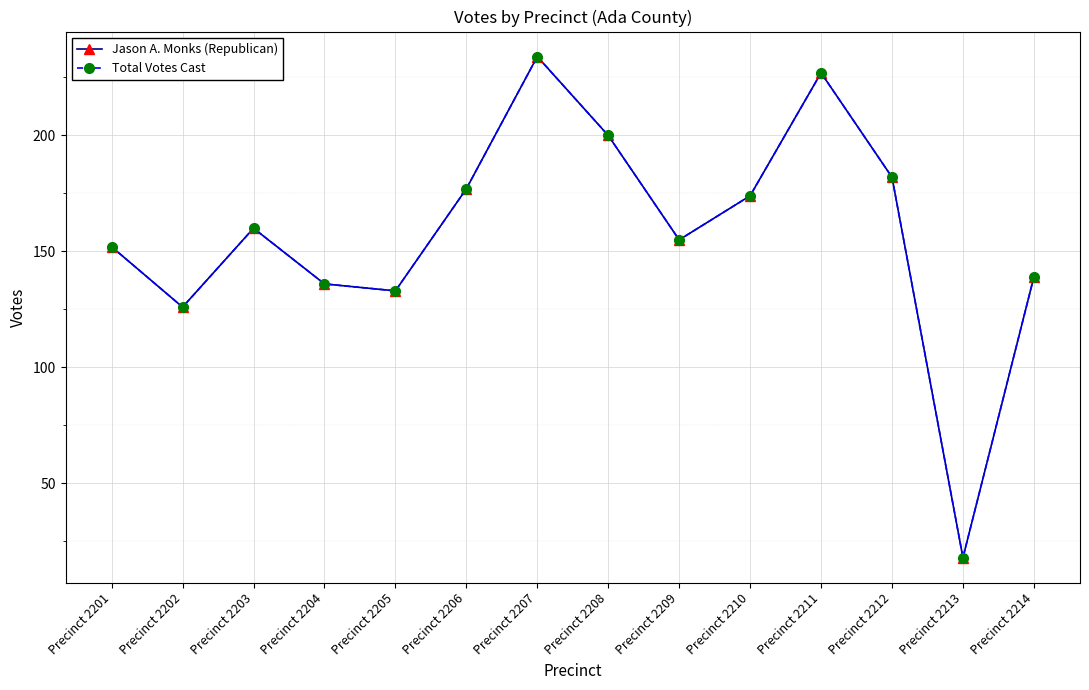

Does the chart have visible grid lines?

Yes